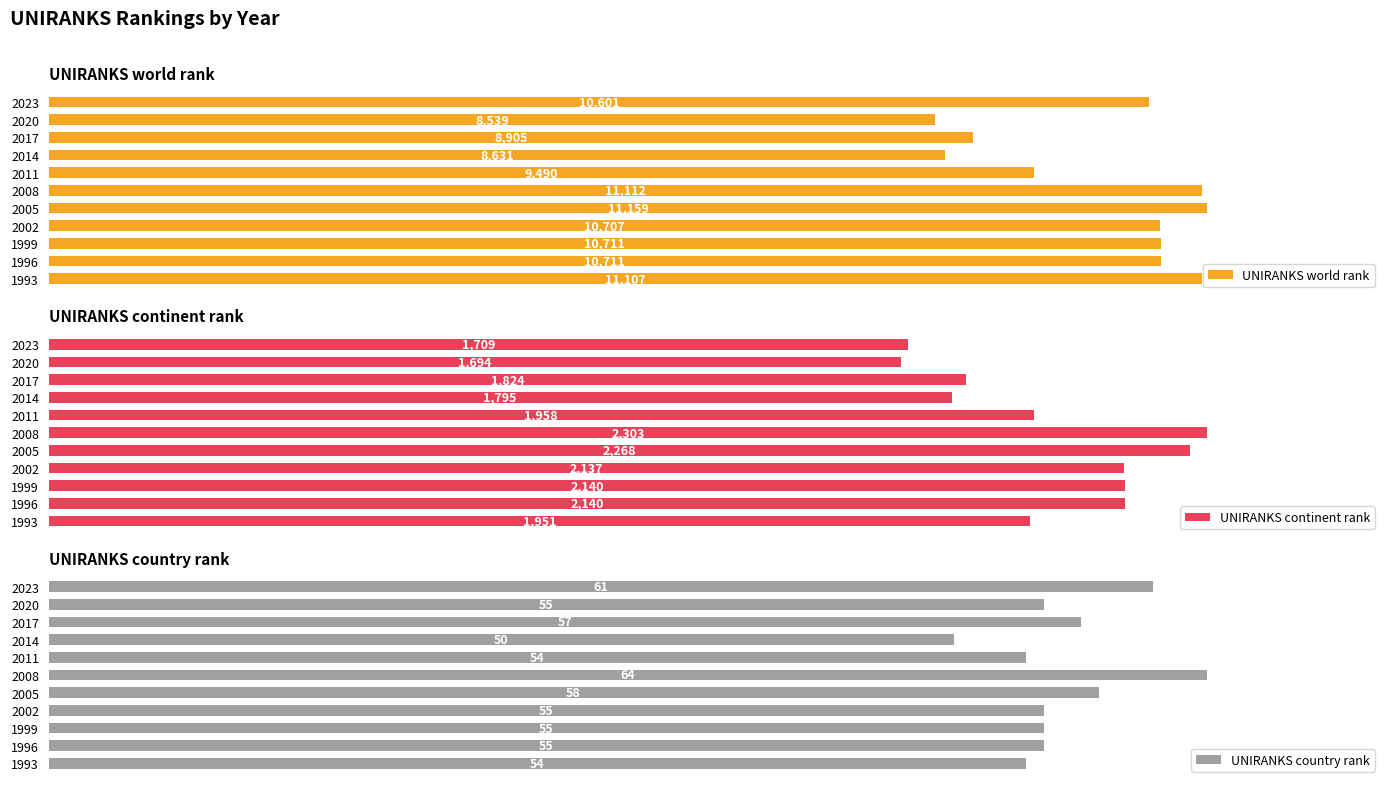

Rank the series at 2023 from lowest to highest value.

UNIRANKS country rank, UNIRANKS continent rank, UNIRANKS world rank